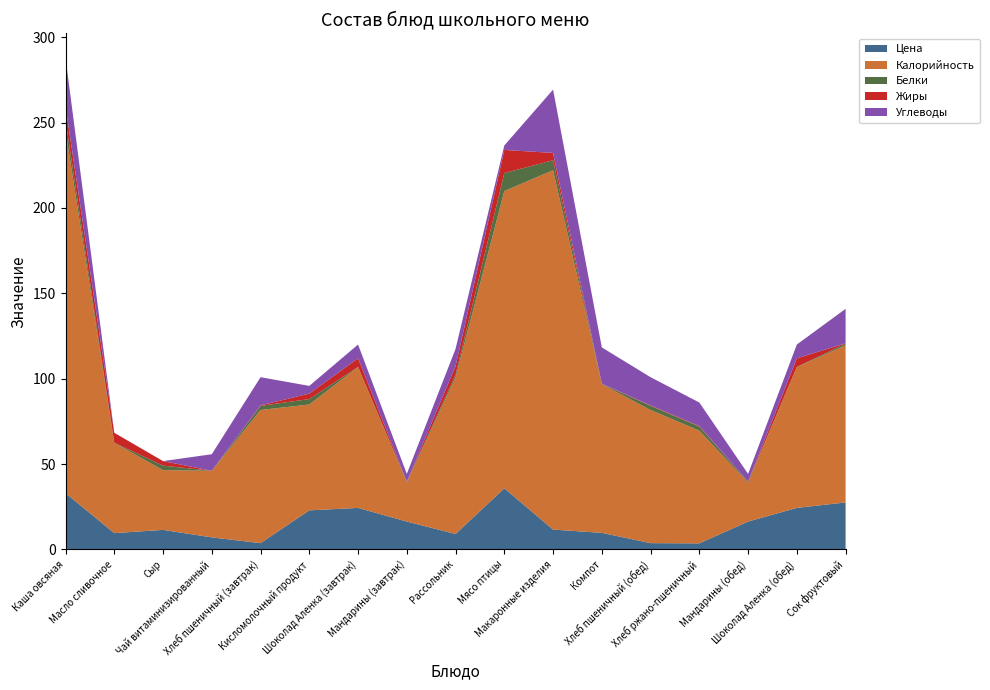

Reading left to right, list all the values displayed in this chart.

Цена: Каша овсяная=33.0	Масло сливочное=9.5	Сыр=11.4	Чай витаминизированный=7.1	Хлеб пшеничный (завтрак)=3.7	Кисломолочный продукт=22.9	Шоколад Аленка (завтрак)=24.3	Мандарины (завтрак)=16.3	Рассольник=9.0	Мясо птицы=35.8	Макаронные изделия=11.6	Компот=9.7	Хлеб пшеничный (обед)=3.7	Хлеб ржано-пшеничный=3.5	Мандарины (обед)=16.3	Шоколад Аленка (обед)=24.3	Сок фруктовый=27.5
Калорийность: Каша овсяная=212.2	Масло сливочное=52.9	Сыр=35.0	Чай витаминизированный=39.0	Хлеб пшеничный (завтрак)=78.0	Кисломолочный продукт=62.0	Шоколад Аленка (завтрак)=82.5	Мандарины (завтрак)=22.8	Рассольник=91.8	Мясо птицы=174.1	Макаронные изделия=210.5	Компот=87.0	Хлеб пшеничный (обед)=78.0	Хлеб ржано-пшеничный=66.0	Мандарины (обед)=22.8	Шоколад Аленка (обед)=82.5	Сок фруктовый=92.0
Белки: Каша овсяная=6.3	Масло сливочное=0.1	Сыр=2.6	Чай витаминизированный=0.0	Хлеб пшеничный (завтрак)=2.4	Кисломолочный продукт=3.2	Шоколад Аленка (завтрак)=0.1	Мандарины (завтрак)=0.5	Рассольник=1.5	Мясо птицы=10.6	Макаронные изделия=5.8	Компот=0.2	Хлеб пшеничный (обед)=2.4	Хлеб ржано-пшеничный=2.4	Мандарины (обед)=0.5	Шоколад Аленка (обед)=0.1	Сок фруктовый=1.0
Жиры: Каша овсяная=8.1	Масло сливочное=5.8	Сыр=2.7	Чай витаминизированный=0.0	Хлеб пшеничный (завтрак)=0.3	Кисломолочный продукт=3.2	Шоколад Аленка (завтрак)=5.0	Мандарины (завтрак)=0.1	Рассольник=5.0	Мясо птицы=13.5	Макаронные изделия=4.3	Компот=0.2	Хлеб пшеничный (обед)=0.3	Хлеб ржано-пшеничный=0.3	Мандарины (обед)=0.1	Шоколад Аленка (обед)=5.0	Сок фруктовый=0.2
Углеводы: Каша овсяная=28.5	Масло сливочное=0.1	Сыр=0.0	Чай витаминизированный=9.7	Хлеб пшеничный (завтрак)=16.5	Кисломолочный продукт=4.5	Шоколад Аленка (завтрак)=8.1	Мандарины (завтрак)=4.5	Рассольник=10.2	Мясо птицы=2.6	Макаронные изделия=37.1	Компот=21.2	Хлеб пшеничный (обед)=16.5	Хлеб ржано-пшеничный=13.8	Мандарины (обед)=4.5	Шоколад Аленка (обед)=8.1	Сок фруктовый=20.2